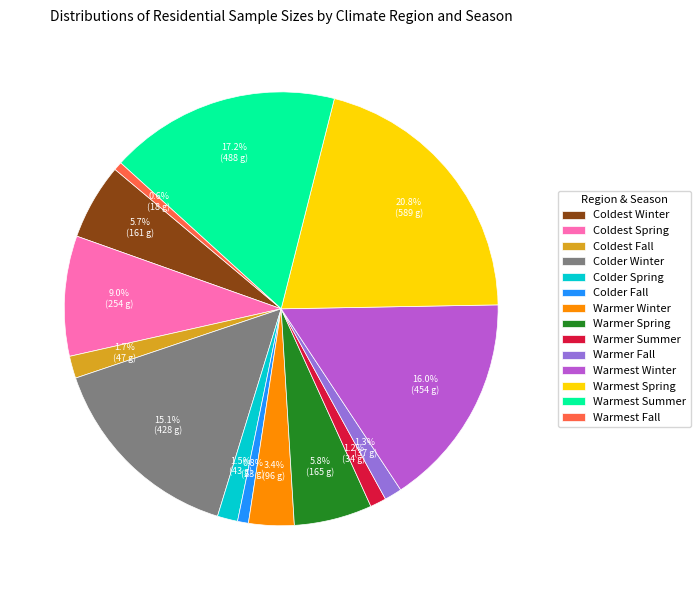

True or false: Colder Winter accounts for 15% of the total.

True